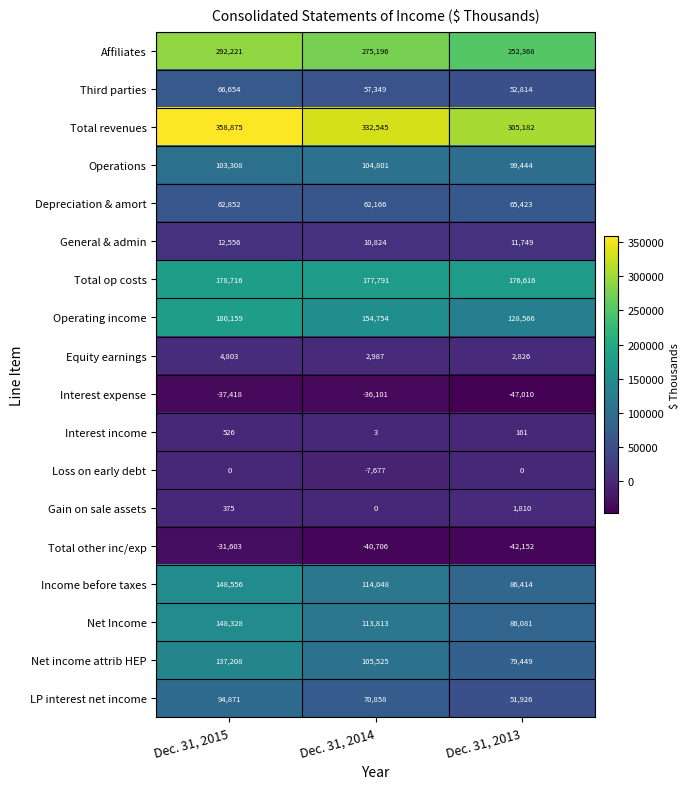

What is the difference between the second highest and minimum values in the Income before taxes series?

27634